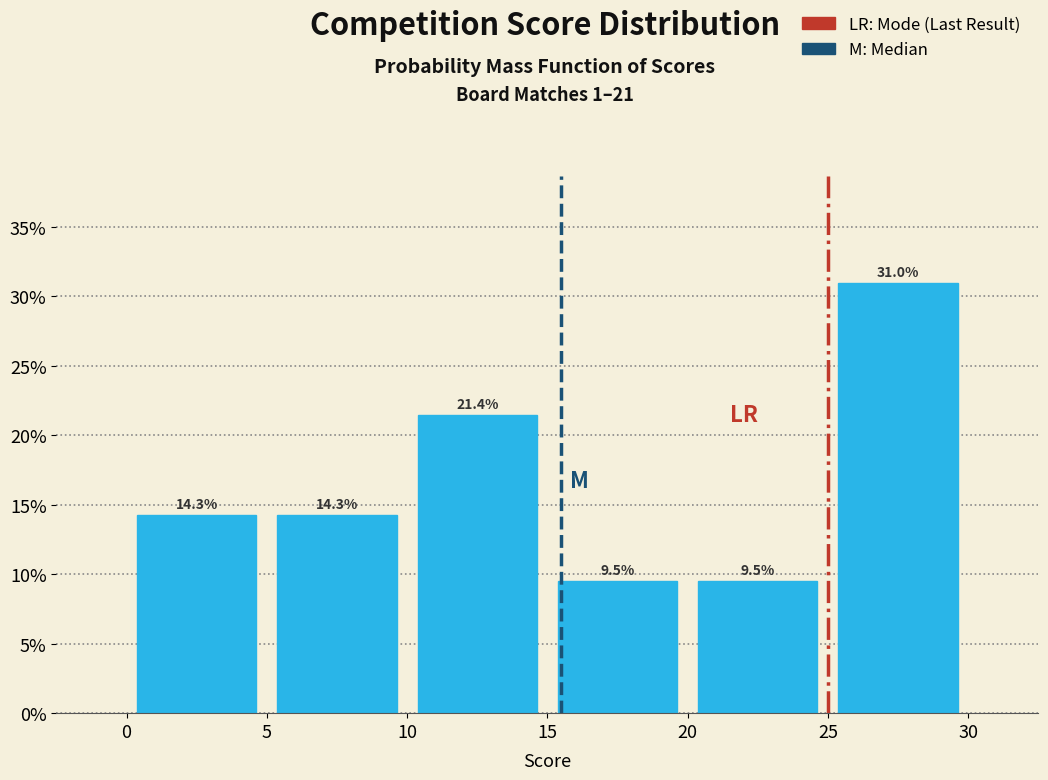

Reading left to right, transcribe this chart: for each bar, give the range it covers on the x-axis and its height.

0 to 5: 14.3
5 to 10: 14.3
10 to 15: 21.4
15 to 20: 9.5
20 to 25: 9.5
25 to 30: 31.0